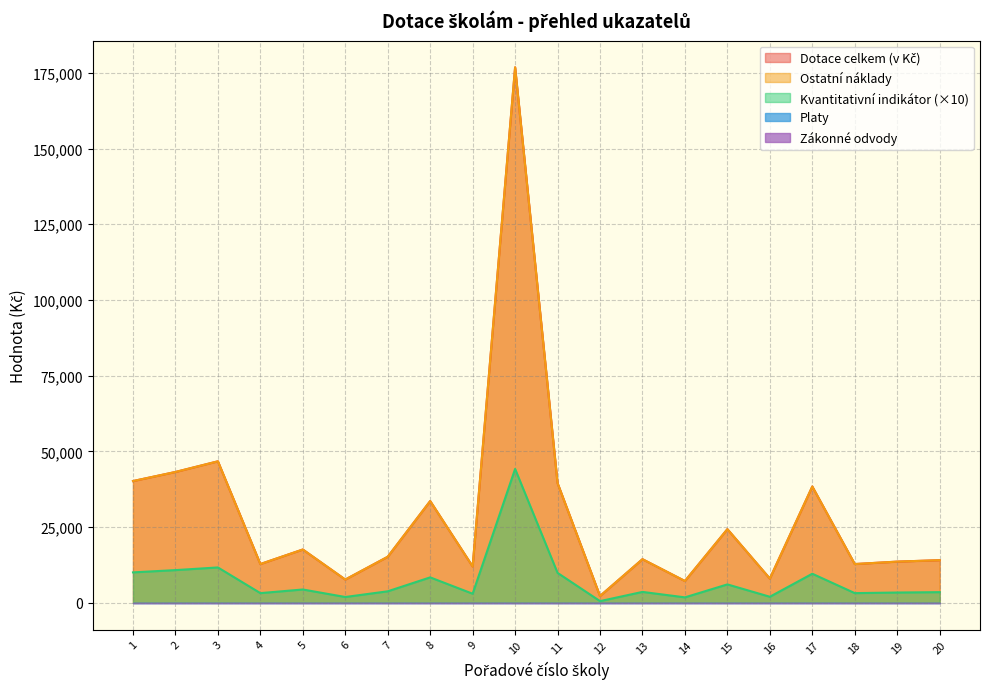

Does the chart display data point markers on the line(s)?

No